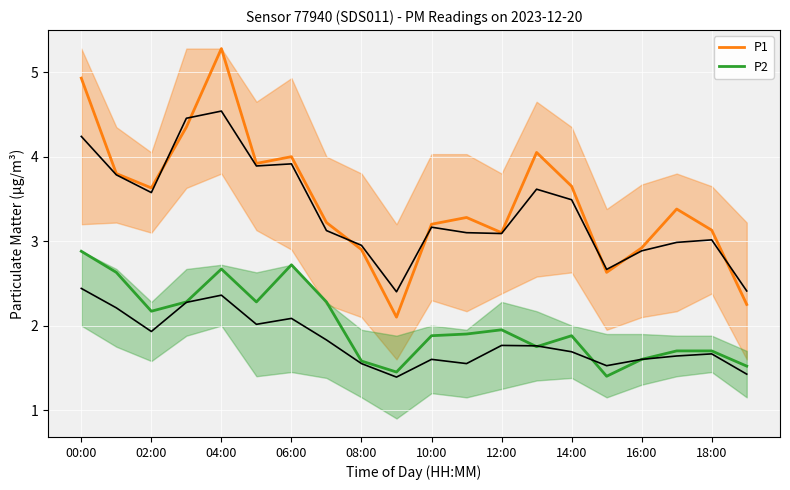

Which series changed the most between 00:00 and 19?

P1